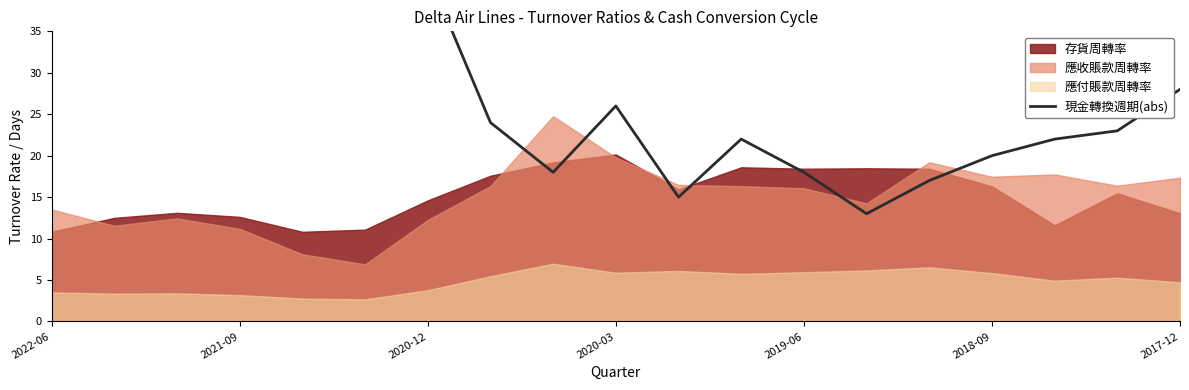

At which label does the data first exceed 24?

2022-06